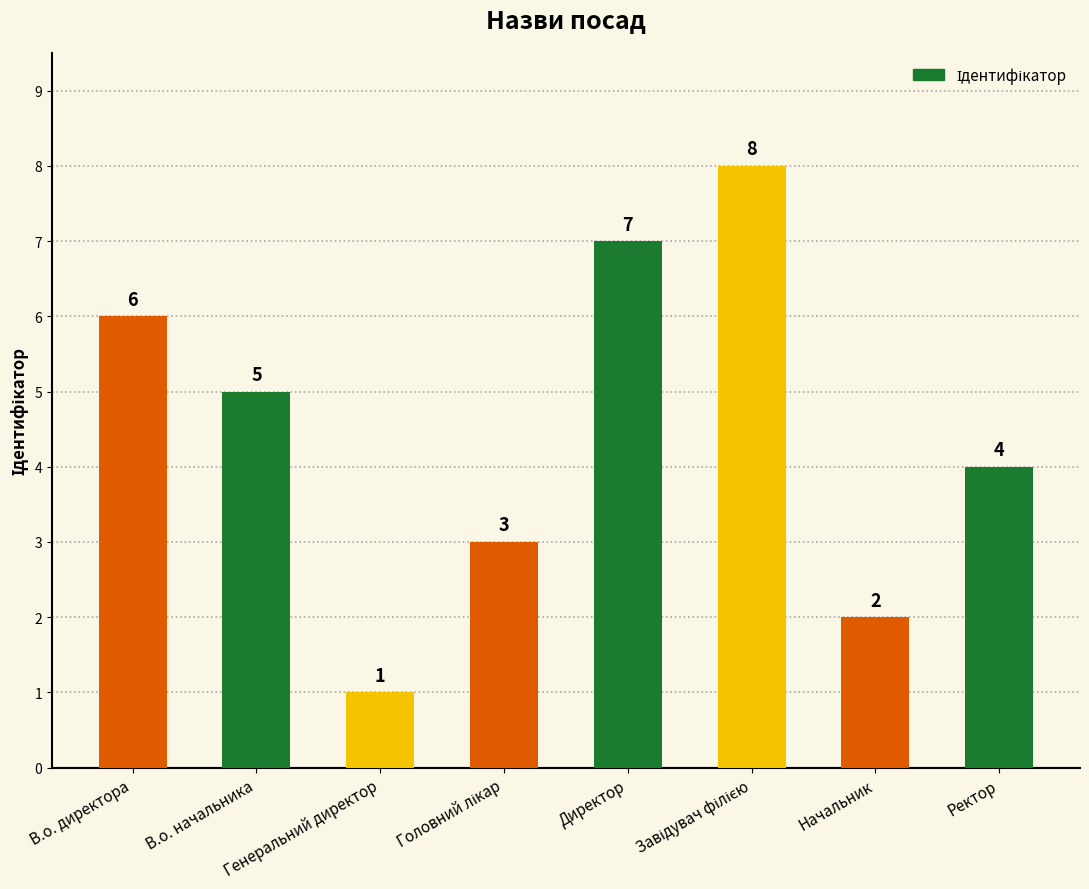

What is the difference between the second highest and second lowest values?

5